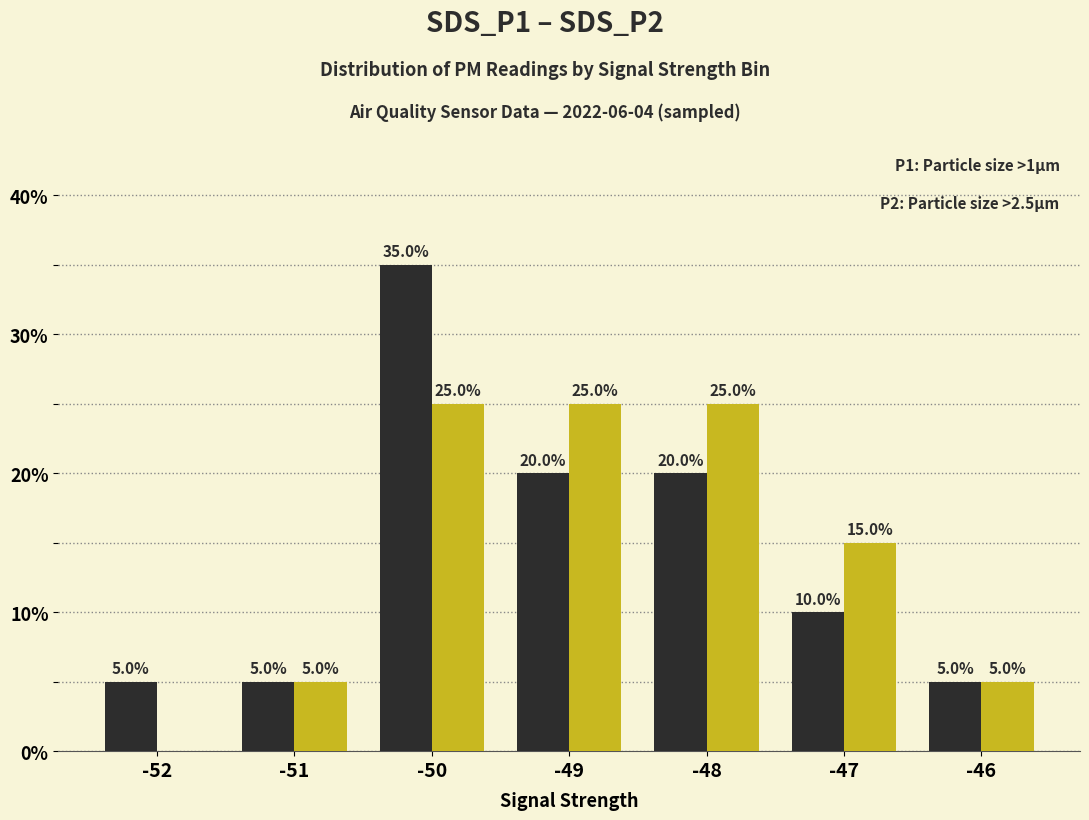

What is the total value across all series at -49?

45